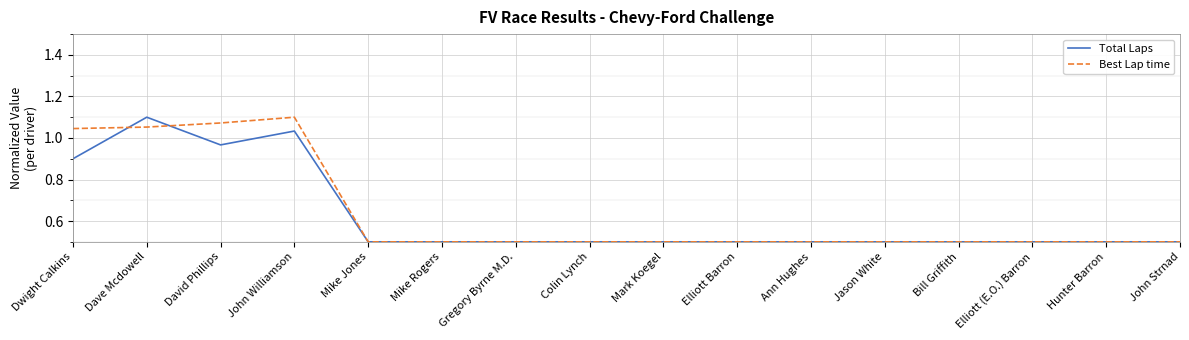

Between John Williamson and Gregory Byrne M.D., which series saw the biggest shift?

Best Lap time